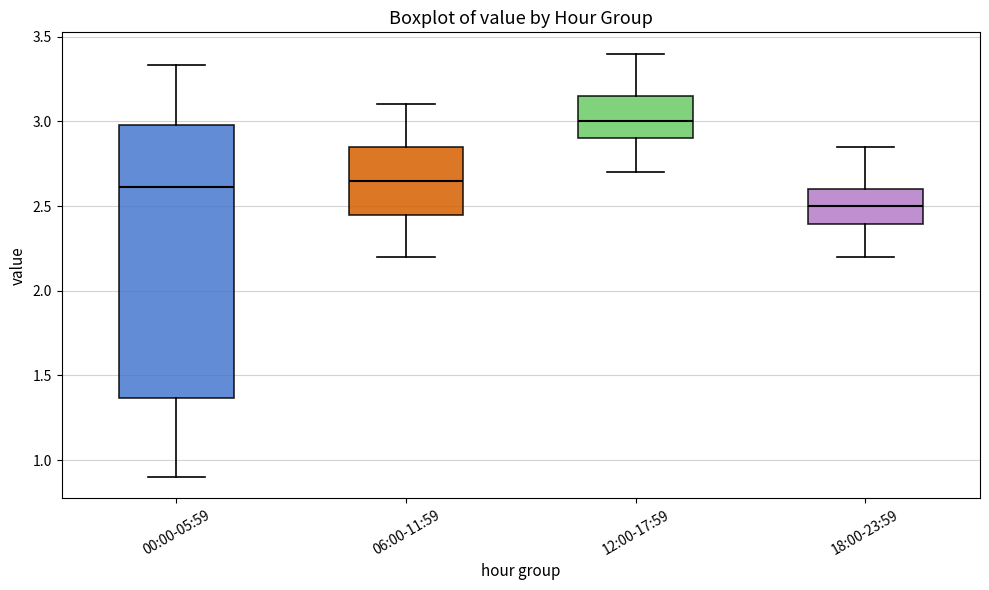

Which box has the lowest median line?

18:00-23:59